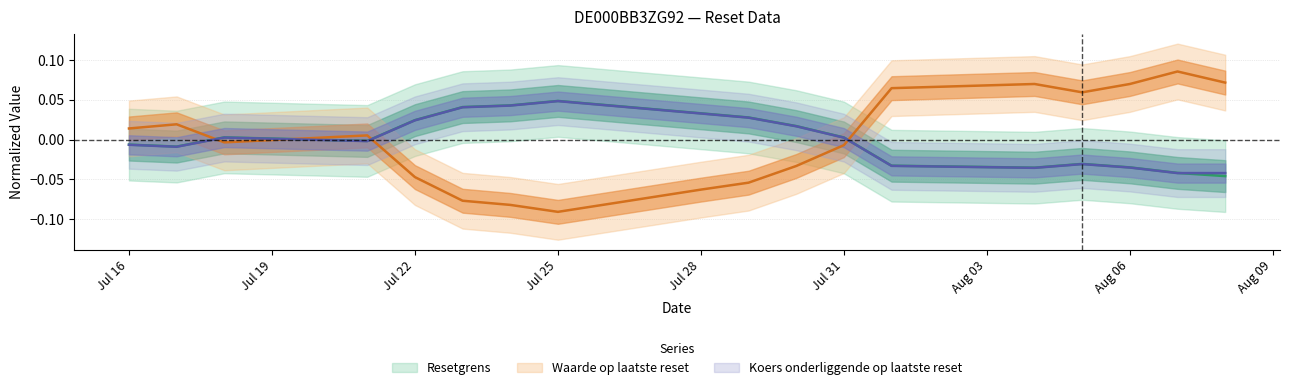

What is the label of the 1st point from the left?

Jul 16